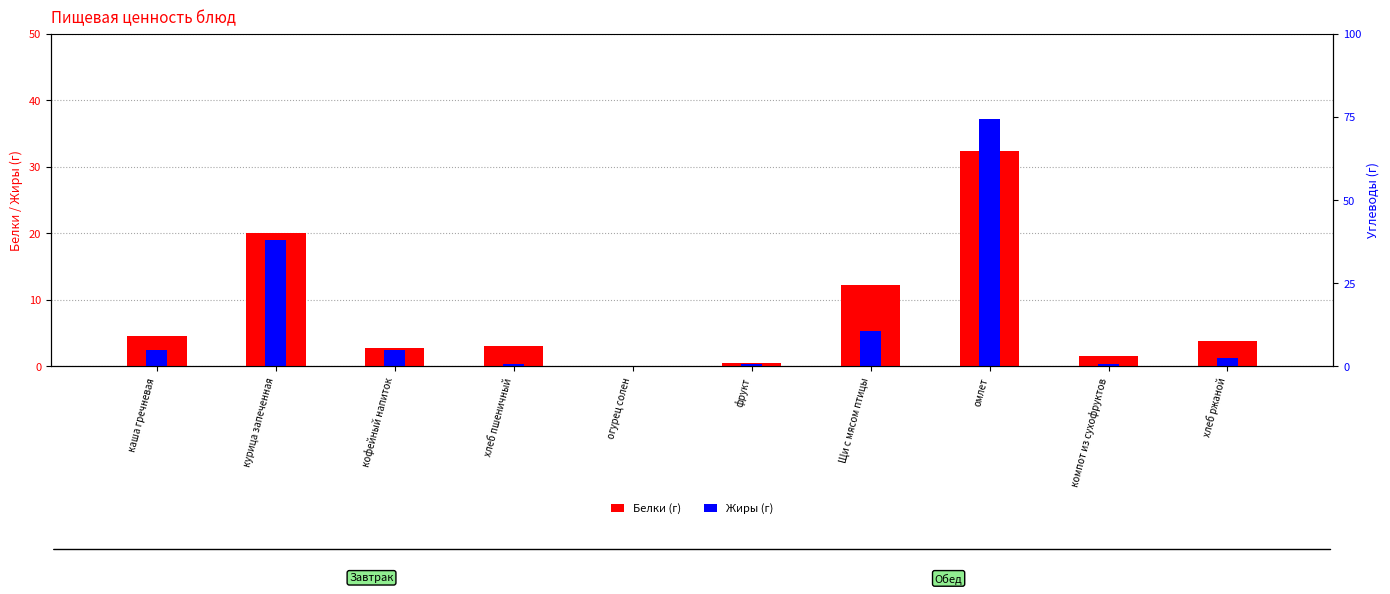

Reading left to right, extract all data points from this chart.

Белки: каша гречневая=4.5	курица запеченная=20.0	кофейный напиток=2.8	хлеб пшеничный=3.0	огурец солен=0.1	фрукт=0.5	Щи с мясом птицы=12.2	омлет=32.3	компот из сухофруктов=1.6	хлеб ржаной=3.8
Жиры: каша гречневая=2.4	курица запеченная=19.0	кофейный напиток=2.4	хлеб пшеничный=0.3	огурец солен=0.1	фрукт=0.3	Щи с мясом птицы=5.2	омлет=37.2	компот из сухофруктов=0.4	хлеб ржаной=1.3
Углеводы: каша гречневая=0.0	курица запеченная=0.0	кофейный напиток=0.0	хлеб пшеничный=0.0	огурец солен=0.0	фрукт=0.0	Щи с мясом птицы=0.0	омлет=0.0	компот из сухофруктов=0.0	хлеб ржаной=0.0